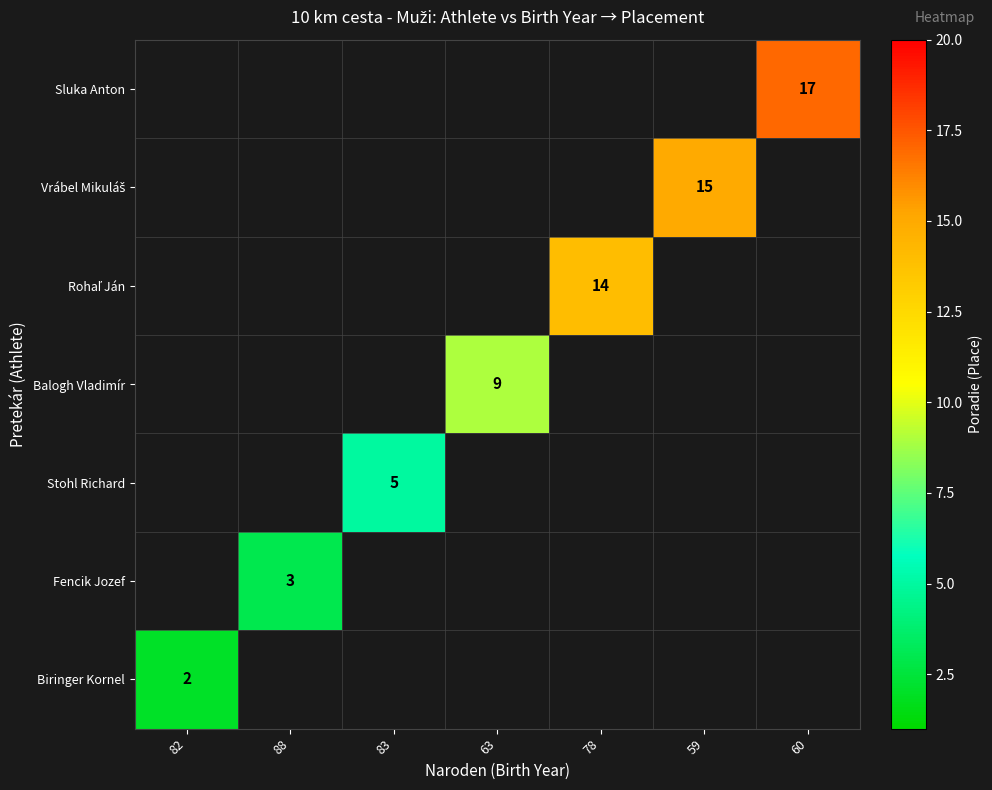

The value of Balogh Vladimír at 63 is 9. True or false?

True